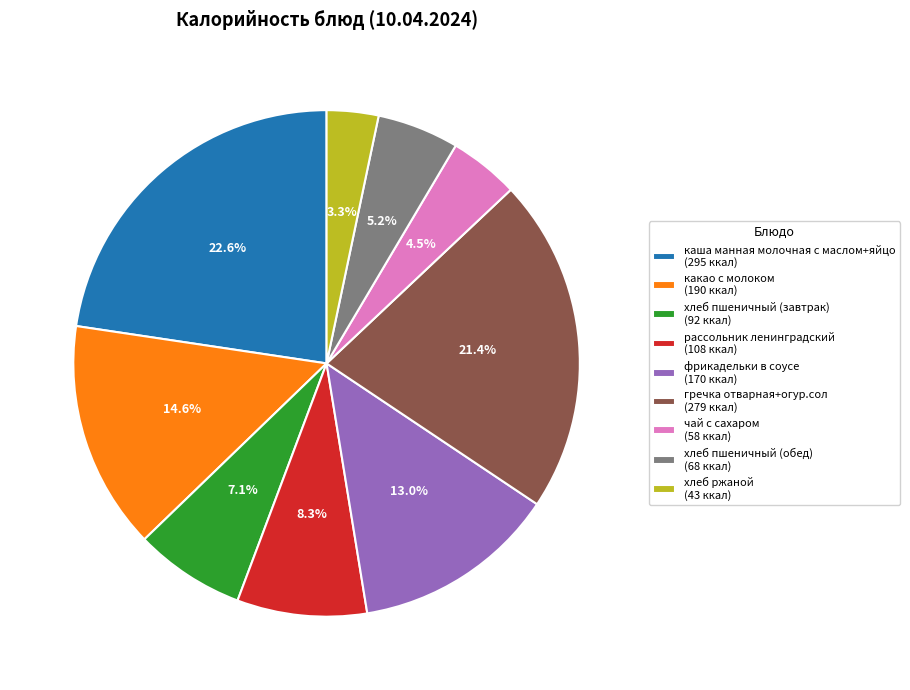

Which slice is the smallest?

хлеб ржаной